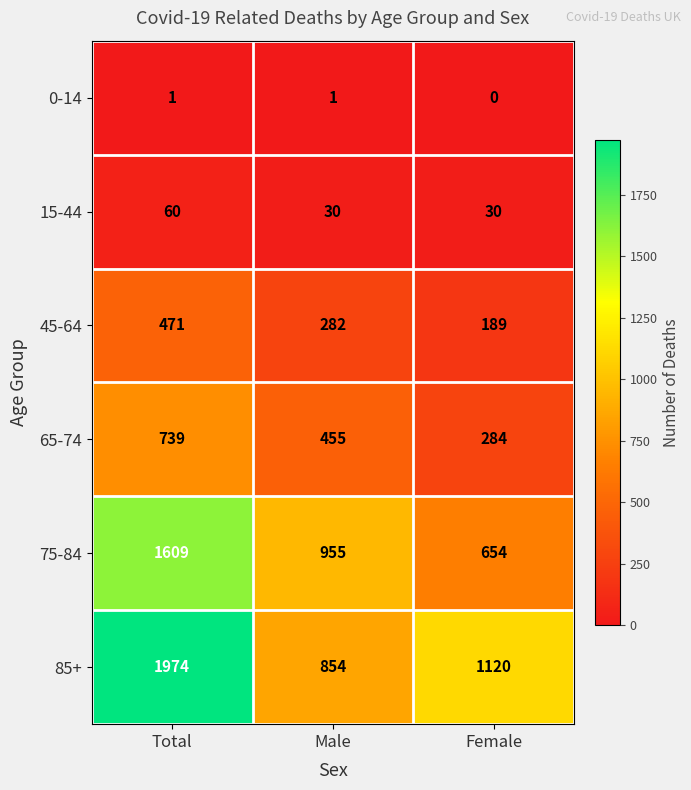

Reading right to left, transcribe all the data shown in this chart.

0-14: 0	1	1
15-44: 30	30	60
45-64: 189	282	471
65-74: 284	455	739
75-84: 654	955	1609
85+: 1120	854	1974